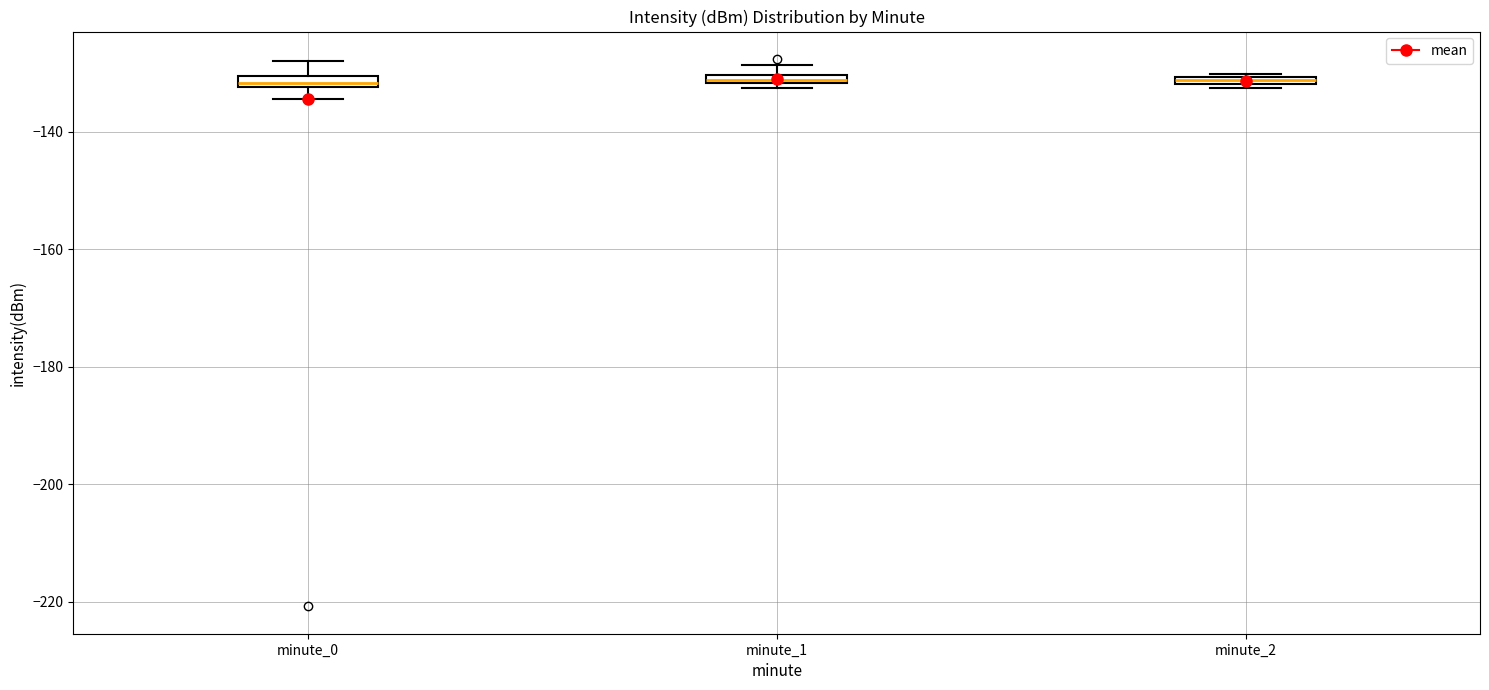

Where is the upper edge of the box for minute_2 on the y-axis? The values are not printed on the chart, so give them approximately, as read against the axis.

-130